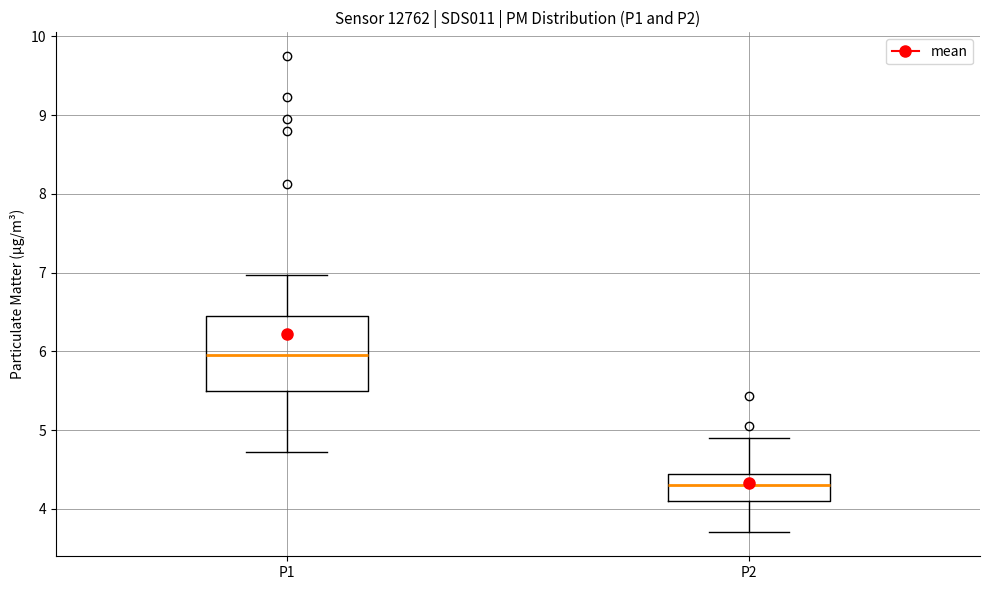

Reading left to right, read every box against the y-axis: the position of its median line, the range the box covers, and the ends of its whiskers. The values are not printed on the chart, so give them approximately, as read against the axis.

P1: median 6.0, box 5.5 to 6.5, whiskers 4.7 to 7.0
P2: median 4.3, box 4.1 to 4.4, whiskers 3.7 to 4.9